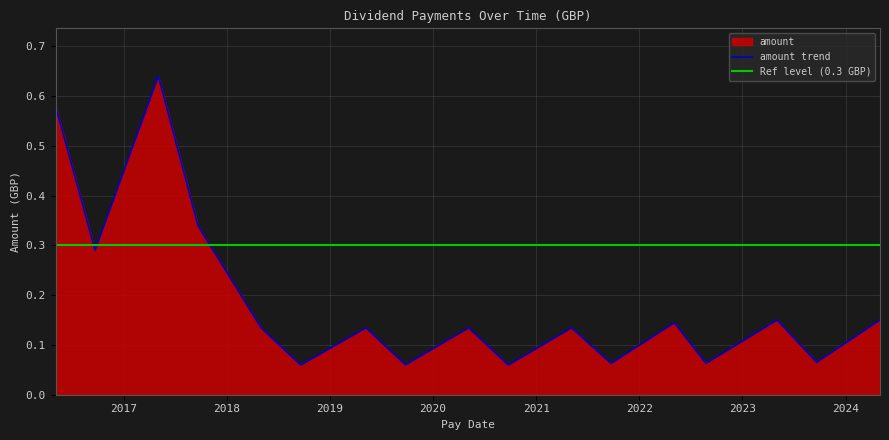

What is the value of the 6th point from the left?

0.1